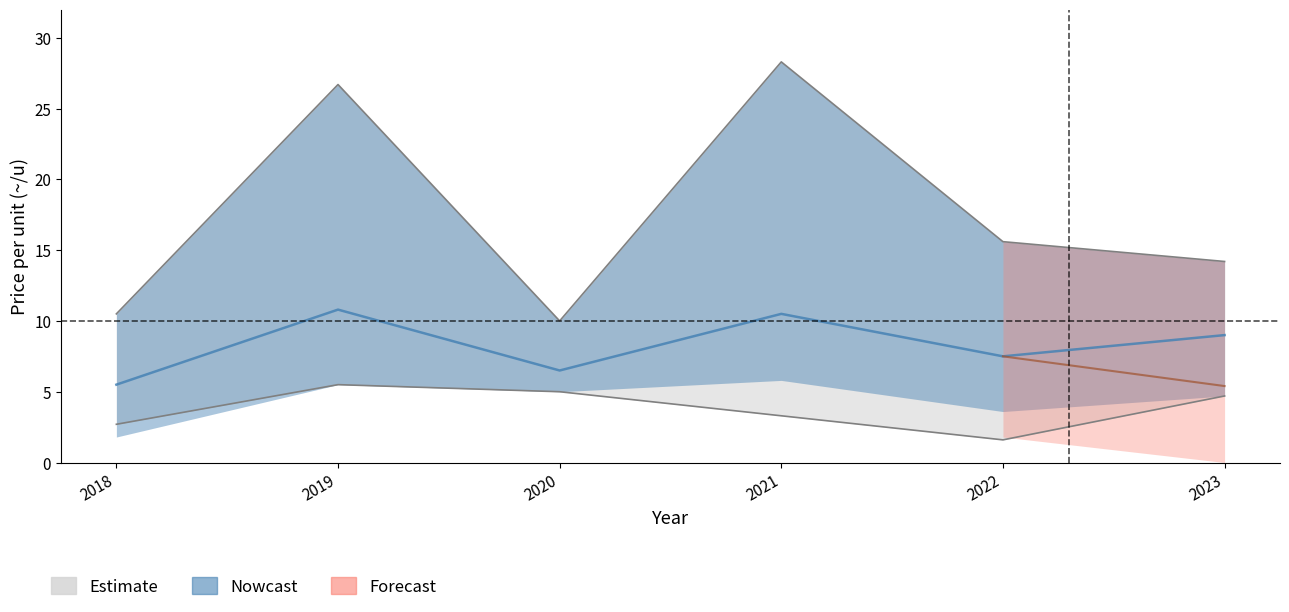

Where is p_lower nearest to the value 3?

2018